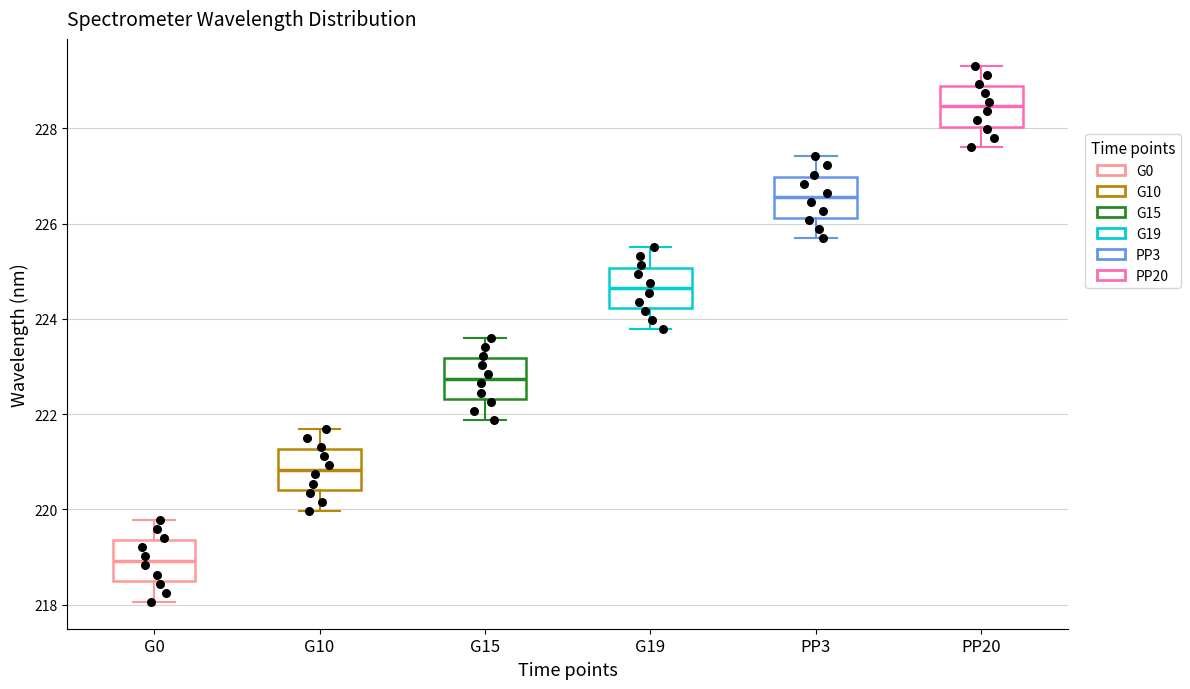

Reading left to right, transcribe this box plot: for each box, give where its median line is, the range the box spans, and where its two whiskers end, as read against the y-axis. The values are not printed on the chart, so give them approximately, as read against the axis.

G0: median 219.0, box 218.4 to 219.4, whiskers 218.0 to 219.8
G10: median 220.8, box 220.4 to 221.2, whiskers 220.0 to 221.6
G15: median 222.8, box 222.4 to 223.2, whiskers 221.8 to 223.6
G19: median 224.6, box 224.2 to 225.0, whiskers 223.8 to 225.6
PP3: median 226.6, box 226.2 to 227.0, whiskers 225.6 to 227.4
PP20: median 228.4, box 228.0 to 228.8, whiskers 227.6 to 229.4